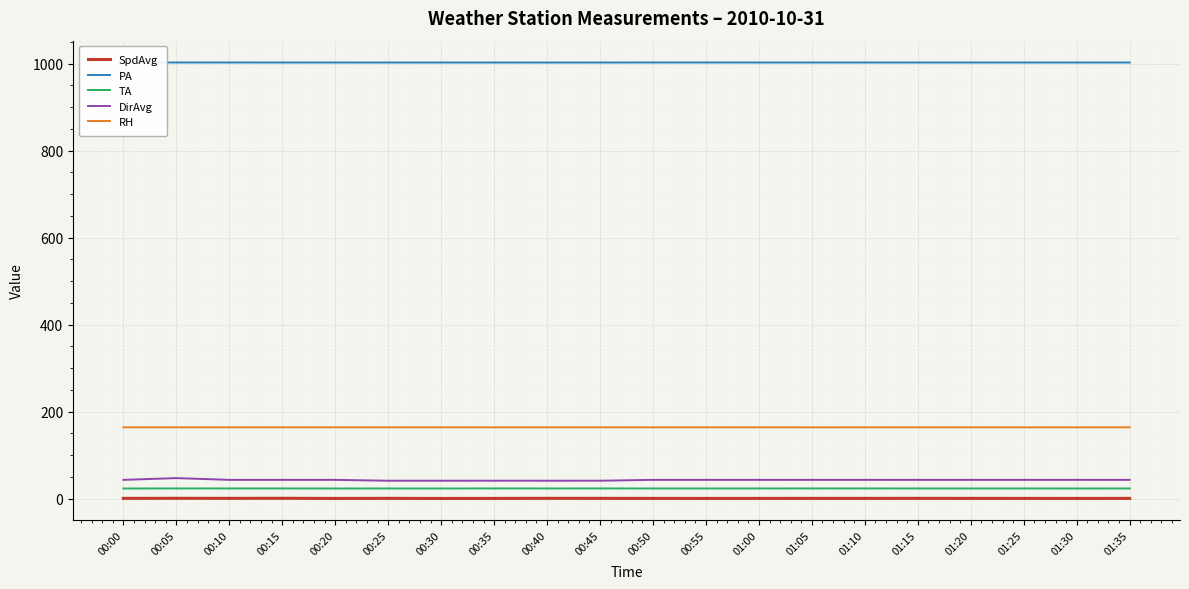

The value of DirAvg at 01:05 is 67.9. True or false?

False